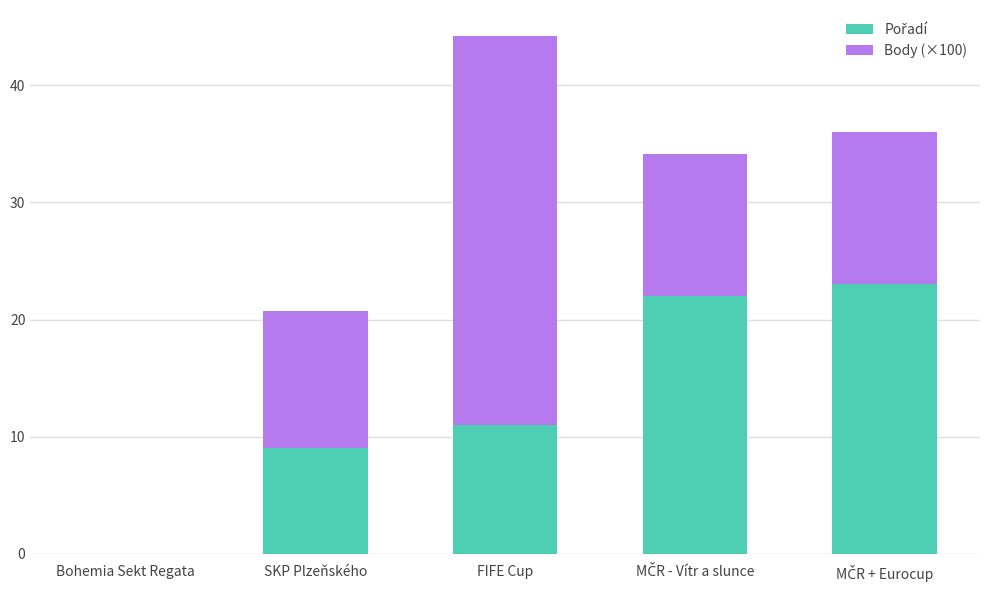

How many data points does each series have?

5